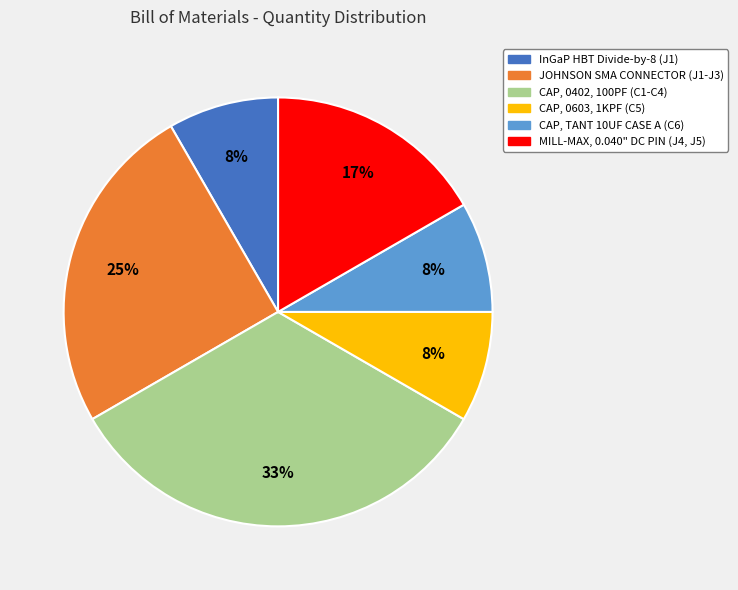

Does CAP, TANT 10UF CASE A (C6) account for over 50% of the chart?

No